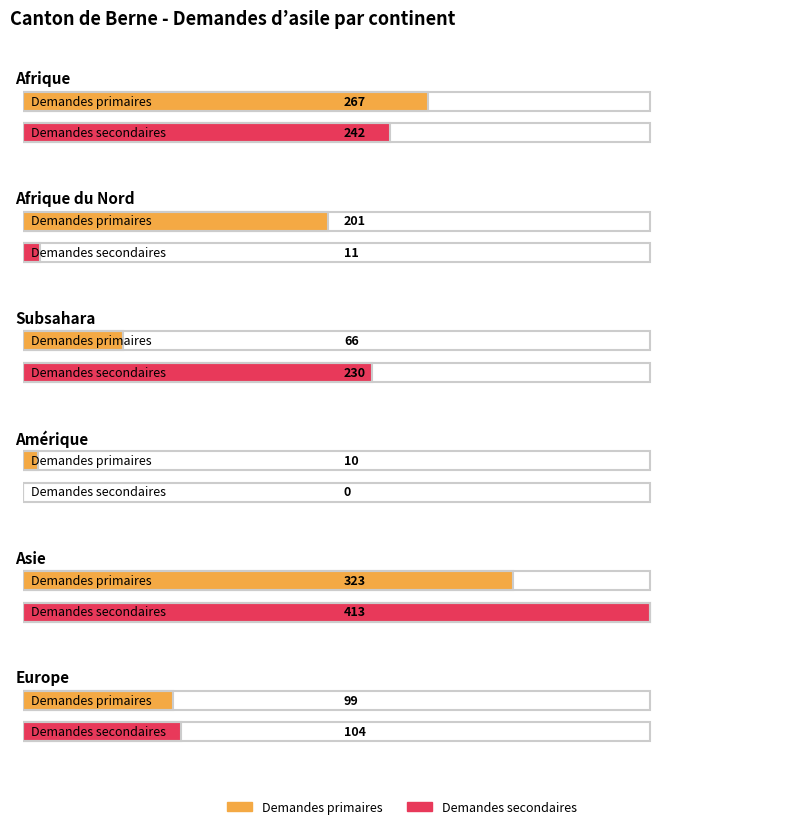

Is the value of Demandes primaires at Afrique greater than the value of Demandes secondaires at Afrique?

Yes